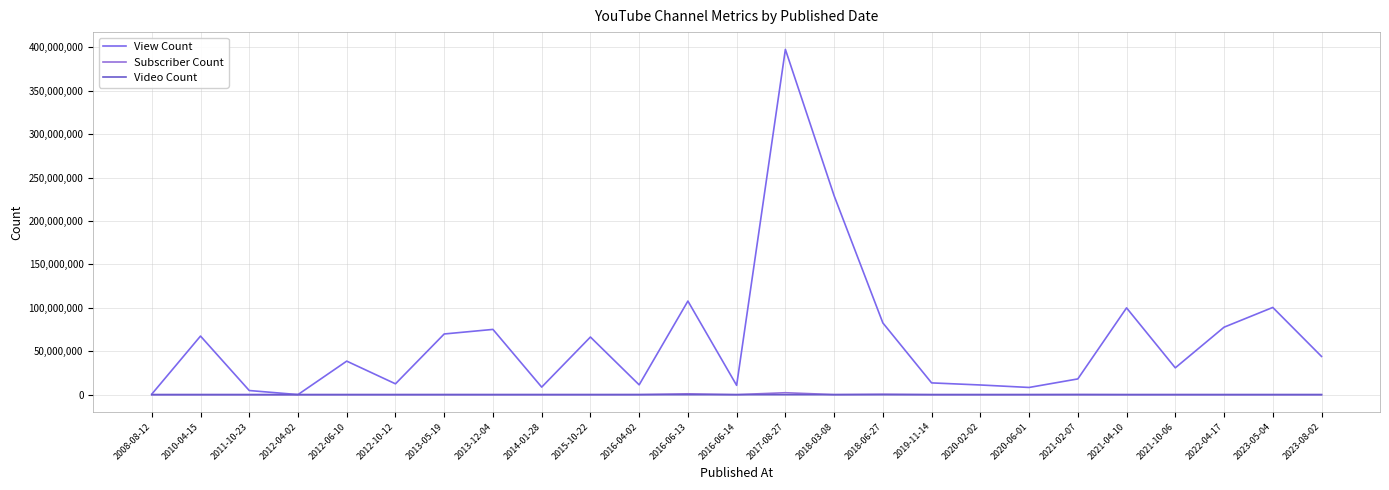

Reading right to left, list all the values displayed in this chart.

View Count: 2023-08-02=44033594	2023-05-04=100434956	2022-04-17=77686102	2021-10-06=30911377	2021-04-10=99924467	2021-02-07=18143088	2020-06-01=8312944	2020-02-02=11167536	2019-11-14=13572036	2018-06-27=82607395	2018-03-08=229034541	2017-08-27=397523720	2016-06-14=10738899	2016-06-13=107765555	2016-04-02=11336735	2015-10-22=66367240	2014-01-28=8727827	2013-12-04=75147811	2013-05-19=69892756	2012-10-12=12506963	2012-06-10=38621190	2012-04-02=103780	2011-10-23=4790147	2010-04-15=67469563	2008-08-12=601954
Subscriber Count: 2023-08-02=80200	2023-05-04=75900	2022-04-17=78600	2021-10-06=92800	2021-04-10=77000	2021-02-07=212000	2020-06-01=94000	2020-02-02=72500	2019-11-14=84600	2018-06-27=529000	2018-03-08=105000	2017-08-27=2250000	2016-06-14=65300	2016-06-13=1010000	2016-04-02=137000	2015-10-22=89800	2014-01-28=93800	2013-12-04=85600	2013-05-19=113000	2012-10-12=87100	2012-06-10=84600	2012-04-02=68700	2011-10-23=70800	2010-04-15=80300	2008-08-12=67500
Video Count: 2023-08-02=395	2023-05-04=4228	2022-04-17=176	2021-10-06=292	2021-04-10=791	2021-02-07=185	2020-06-01=61	2020-02-02=104	2019-11-14=321	2018-06-27=206	2018-03-08=2381	2017-08-27=2239	2016-06-14=747	2016-06-13=58	2016-04-02=234	2015-10-22=236	2014-01-28=102	2013-12-04=4624	2013-05-19=2442	2012-10-12=260	2012-06-10=271	2012-04-02=145	2011-10-23=52	2010-04-15=82	2008-08-12=471